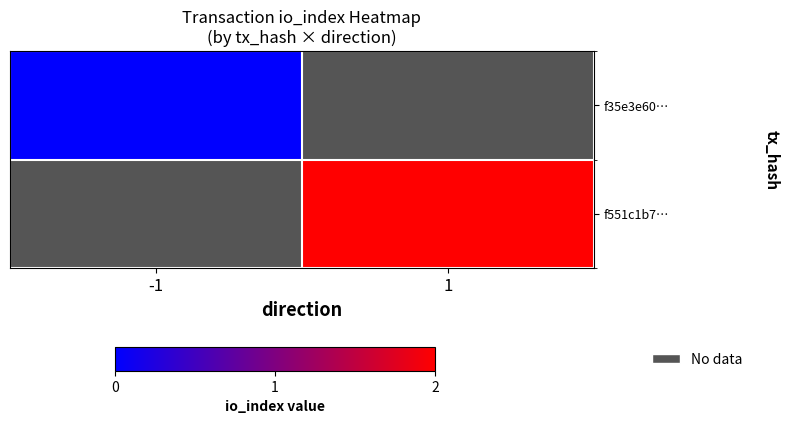

Is the value of f551c1b7… at -1 greater than the value of f35e3e60… at -1?

No